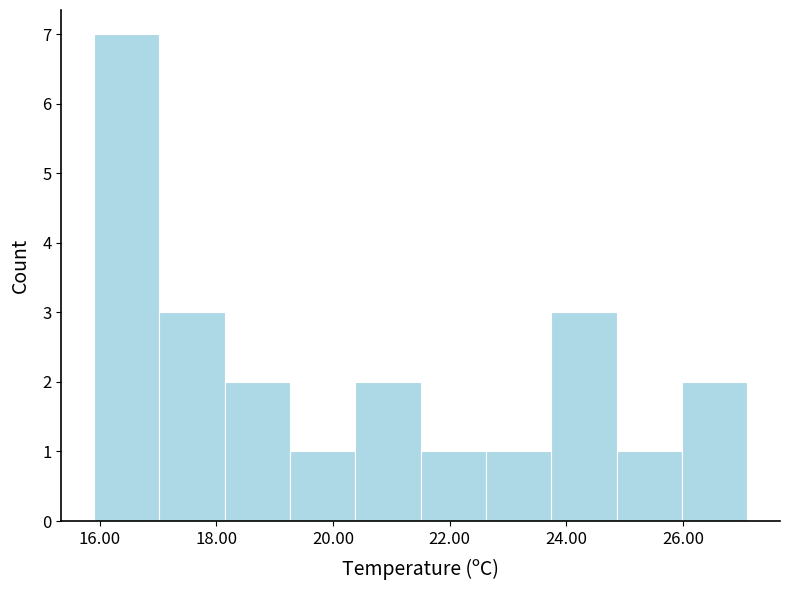

Reading left to right, list every bar in this chart as the range it spans on the x-axis followed by its height. Neither the bar edges nor the heights are printed on the chart, so give them approximately, as read against the axes.

15.90 to 17.02: 7
17.02 to 18.14: 3
18.14 to 19.26: 2
19.26 to 20.38: 1
20.38 to 21.50: 2
21.50 to 22.62: 1
22.62 to 23.74: 1
23.74 to 24.86: 3
24.86 to 25.98: 1
25.98 to 27.10: 2